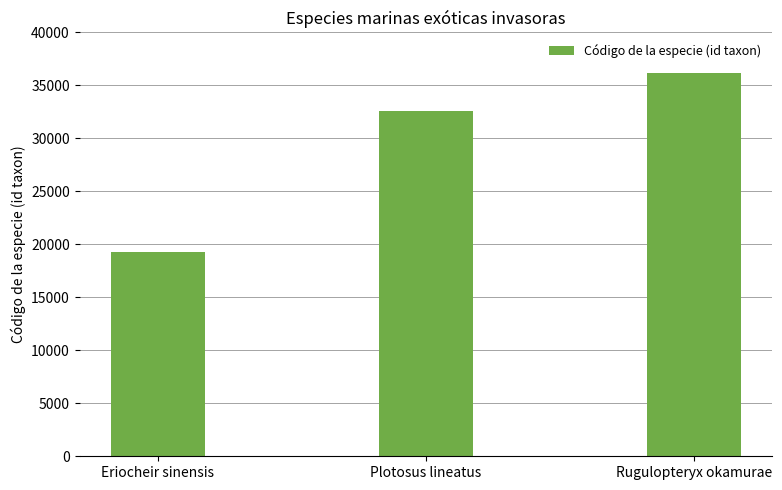

List the labels in order of value, largest first.

Rugulopteryx okamurae, Plotosus lineatus, Eriocheir sinensis